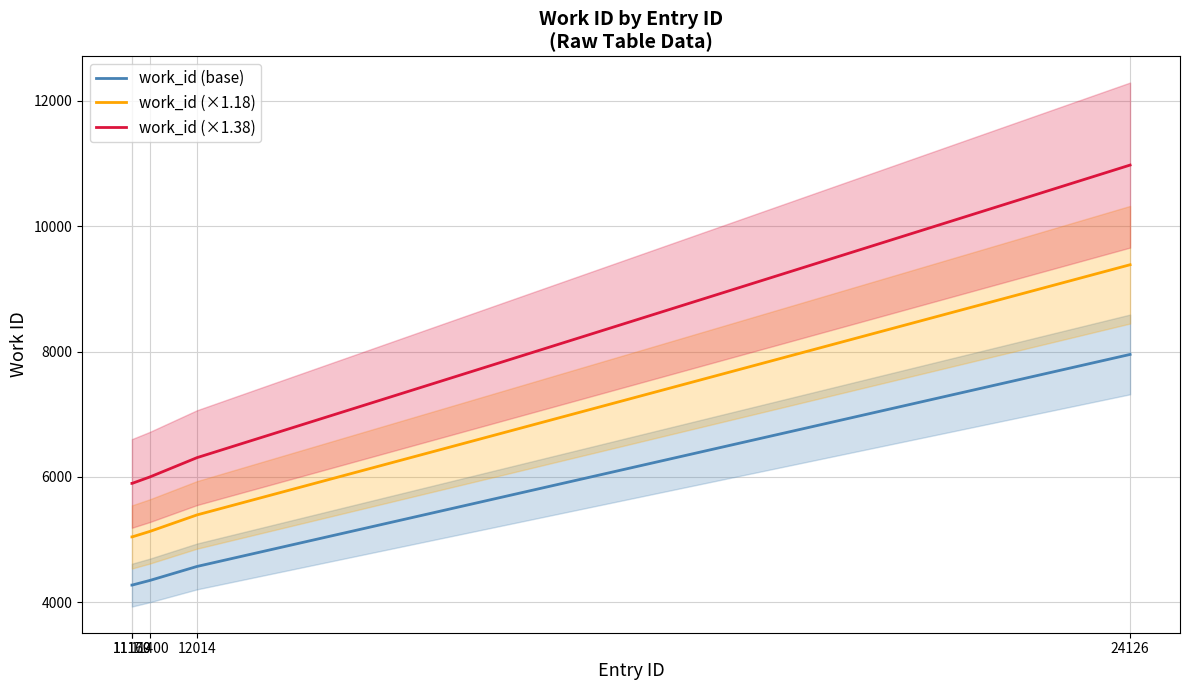

Rank the series at 11400 from lowest to highest value.

work_id (base), work_id (×1.18), work_id (×1.38)